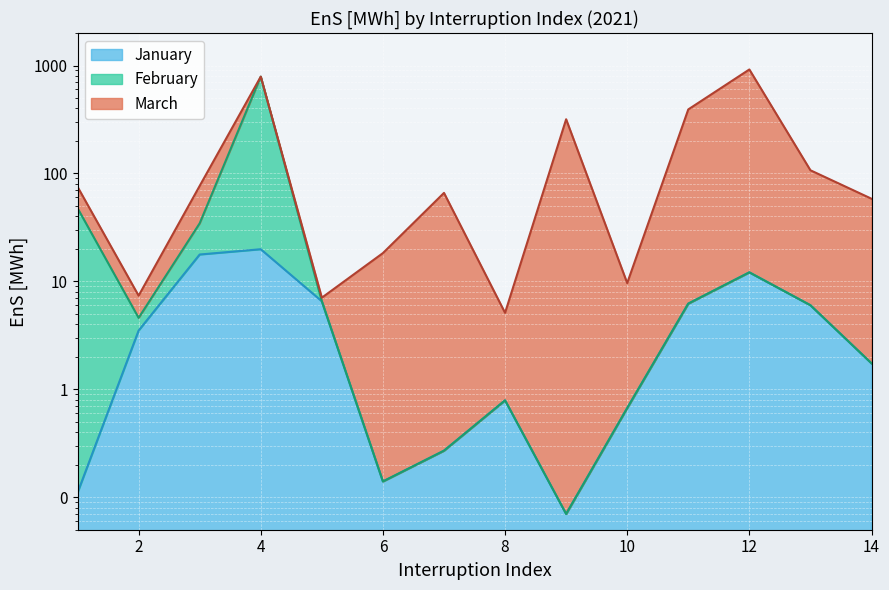

At how many categories does at least one series exceed 15?

3